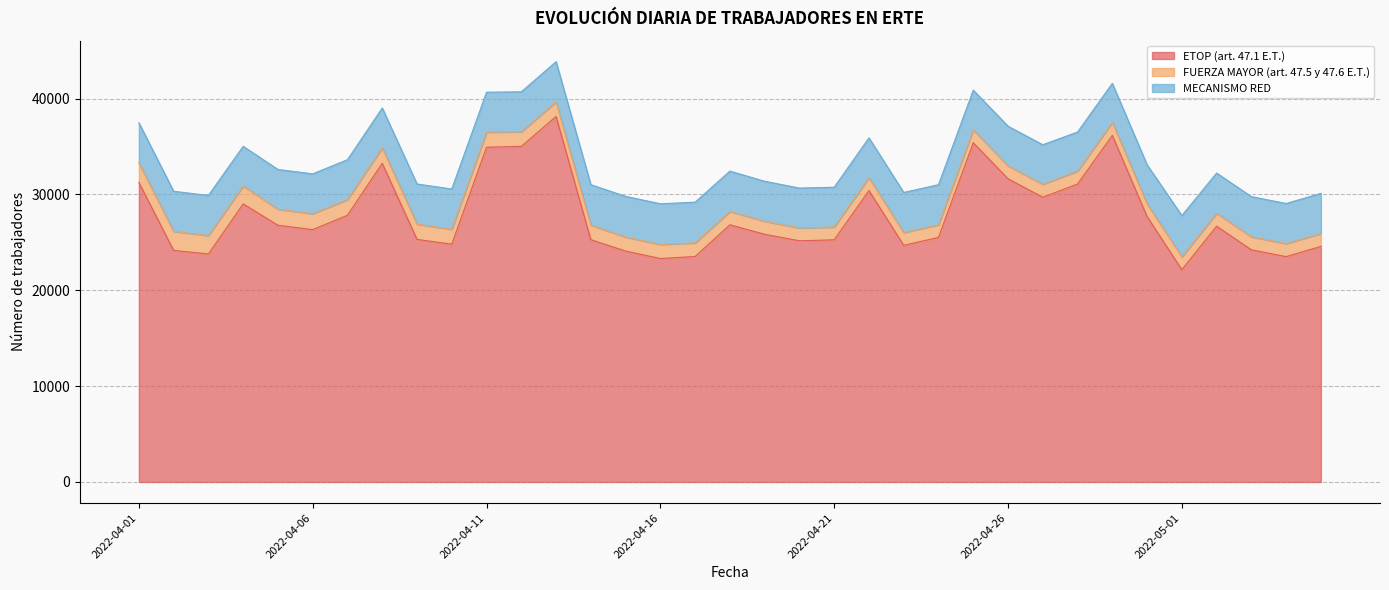

At which category does FUERZA MAYOR (art. 47.5 y 47.6 E.T.) reach its first local valley?

2022-04-10